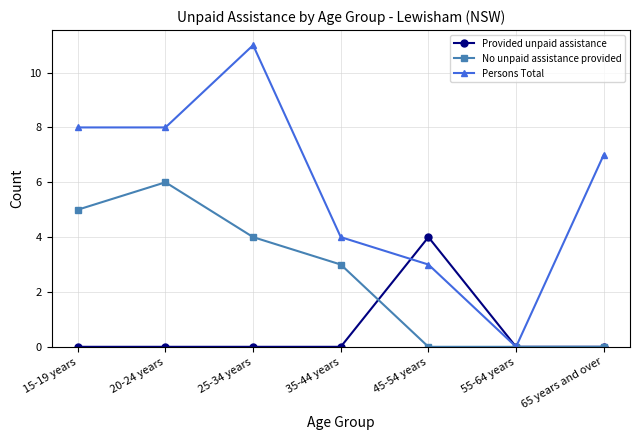

Which series has the widest spread of values?

Persons Total